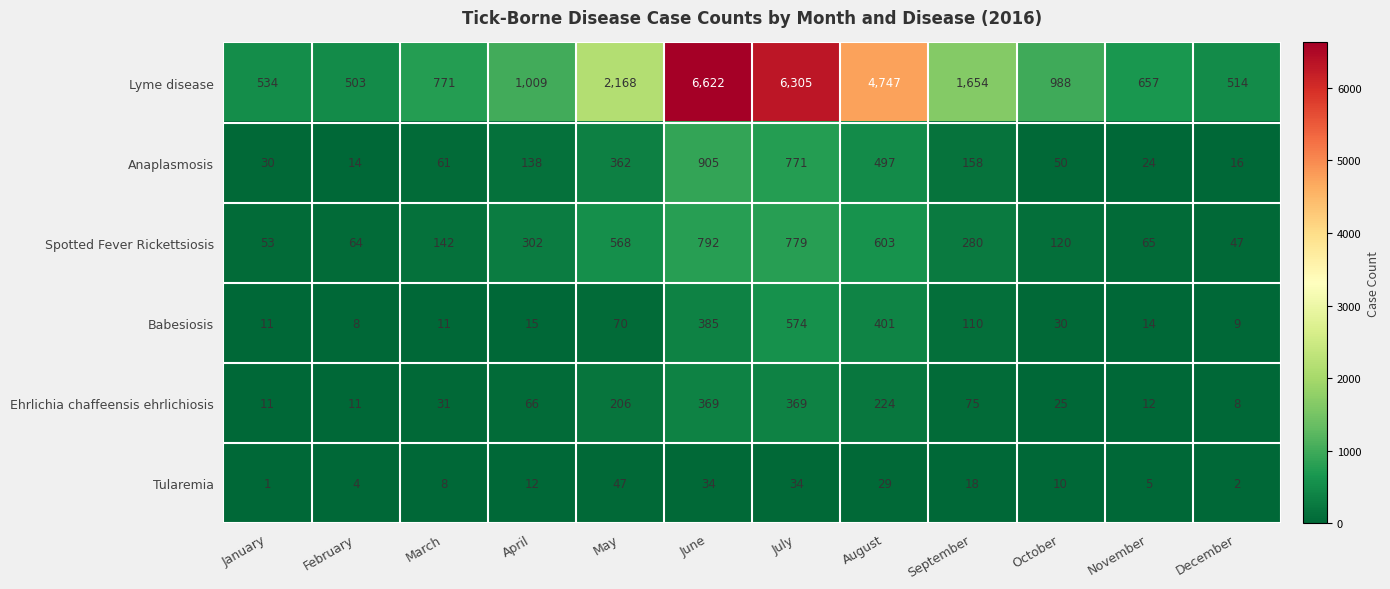

What is the maximum value shown in the chart?

6622